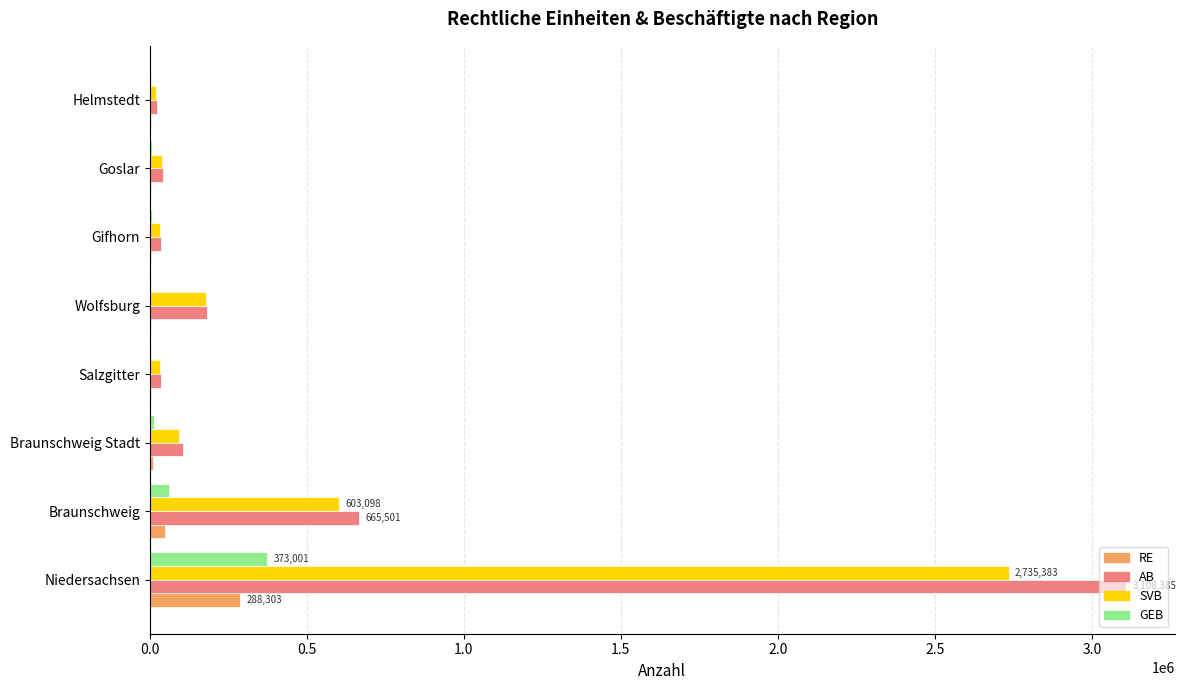

How many data points does each series have?

8